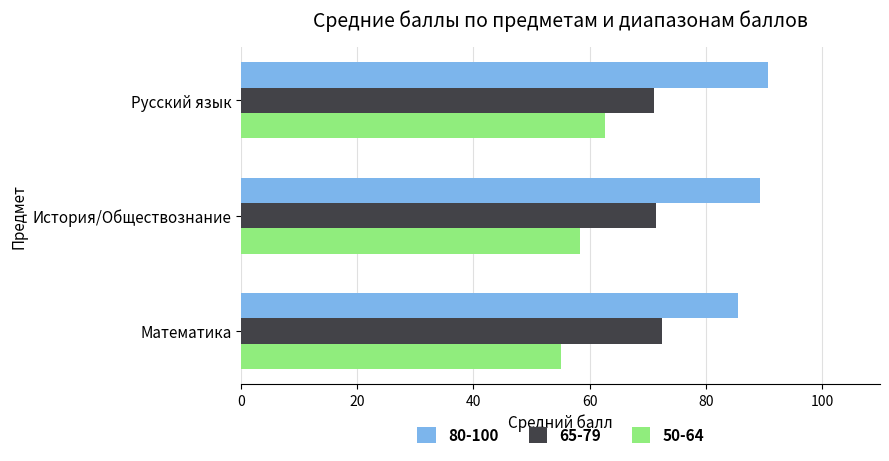

At which category is the sum across all series the highest?

Русский язык